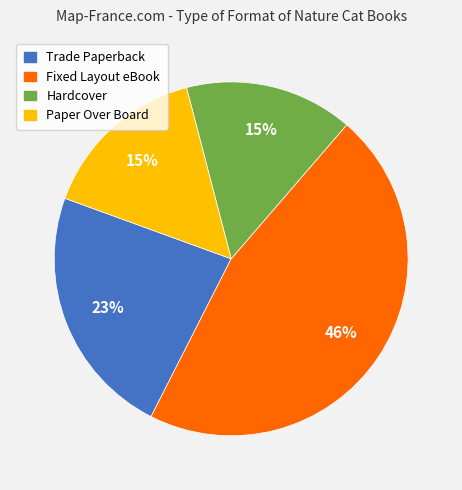

How many segments does this pie chart have?

4